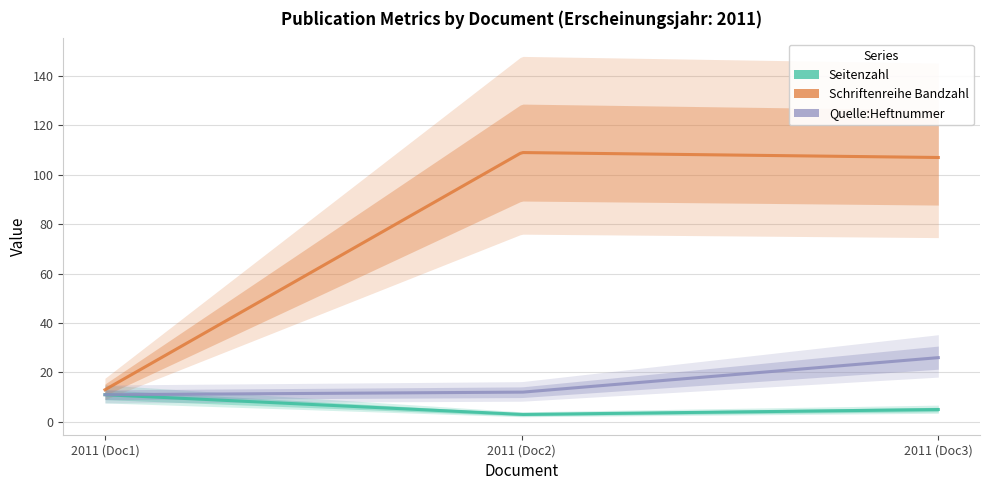

The value of Quelle:Heftnummer at OPUS4-36602 is 19. True or false?

False